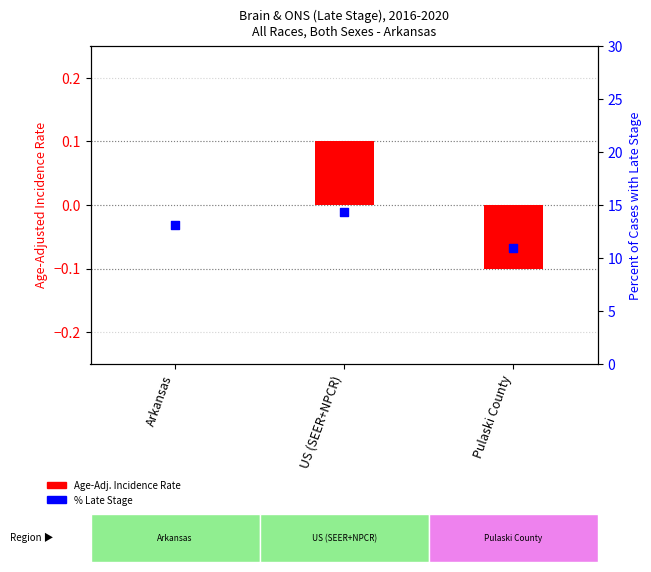

Is the value of Age-Adj. Incidence Rate (dev from mean) at US (SEER+NPCR) greater than the value of % Late Stage at US (SEER+NPCR)?

No